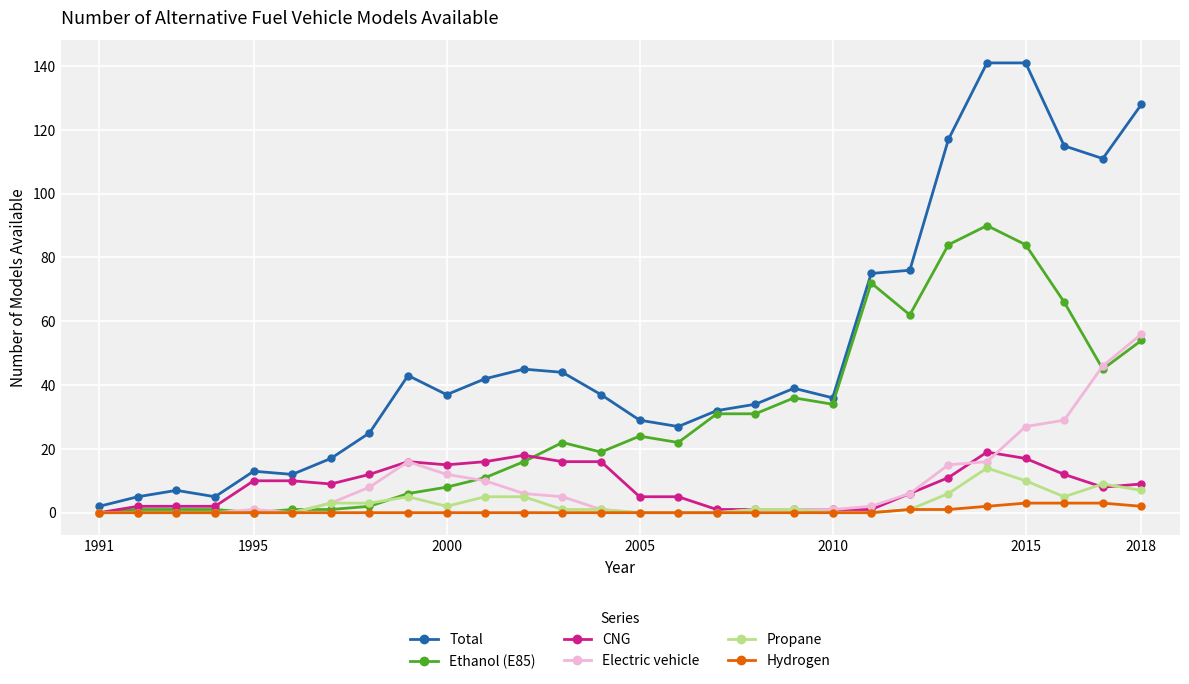

What is the maximum value for Electric vehicle?

56